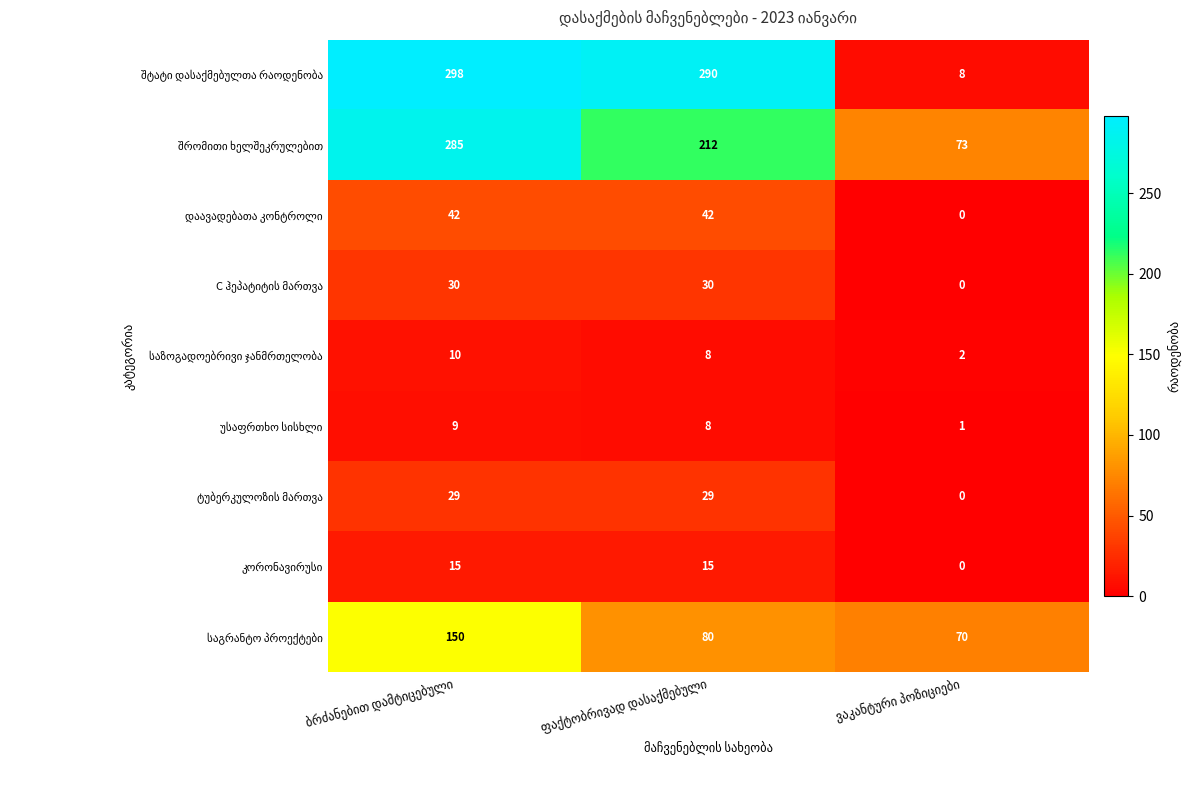

Is it true that შრომითი ხელშეკრულებით equals 79 at ფაქტობრივად დასაქმებული?

False